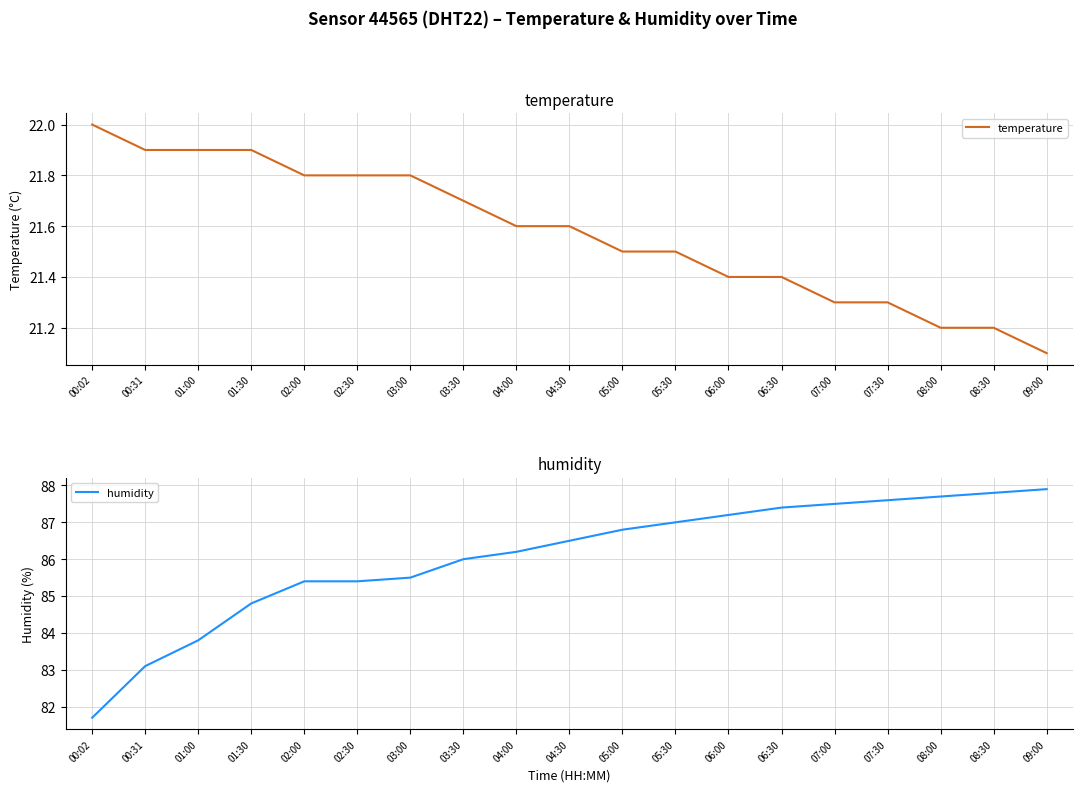

Does the chart display data point markers on the line(s)?

No